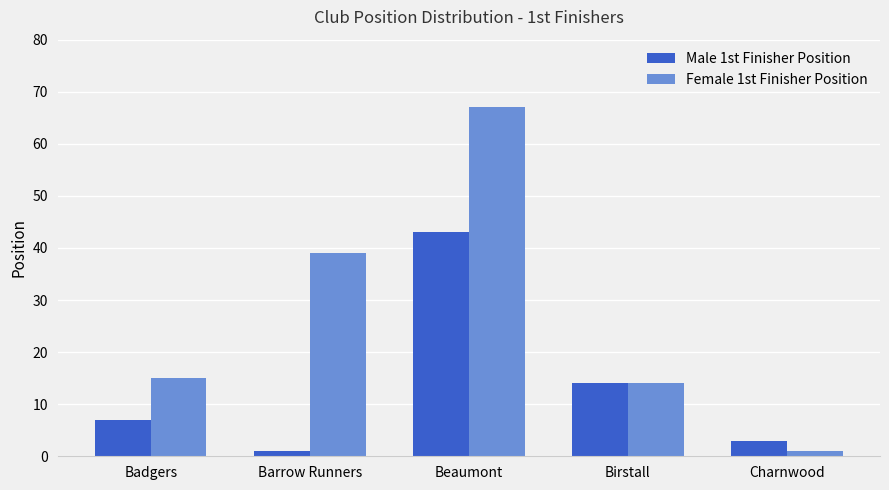

What is the label of the 4th bar from the right?

Barrow Runners